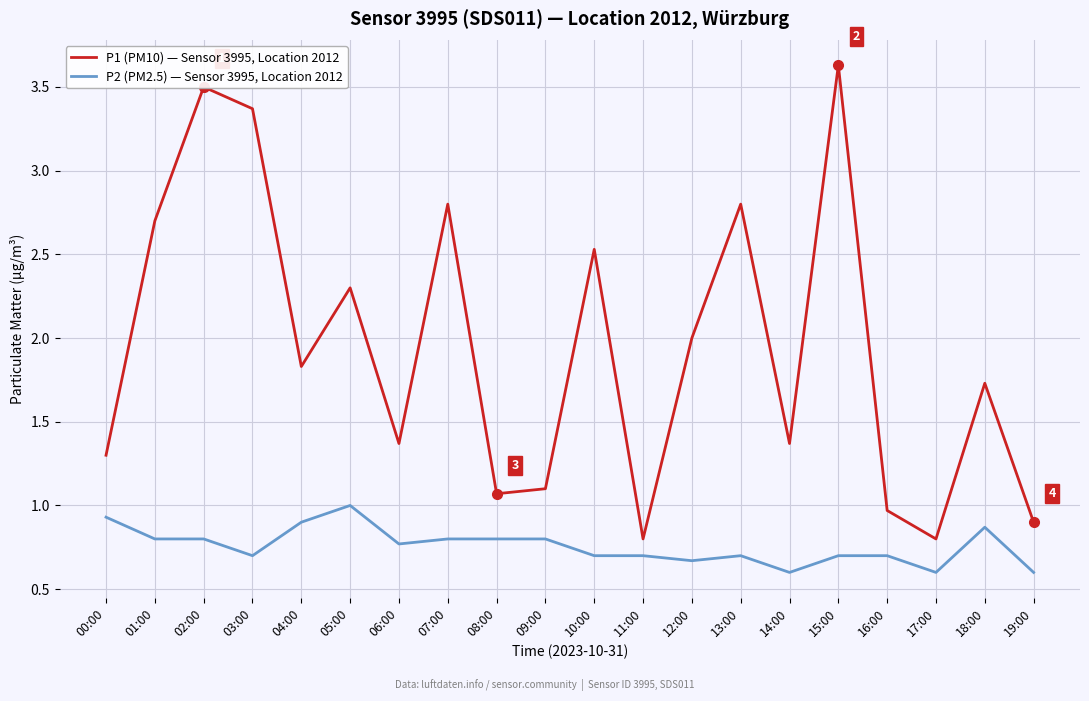

Read the P2 (PM2.5) — Sensor 3995, Location 2012 value at 13:00.

0.7